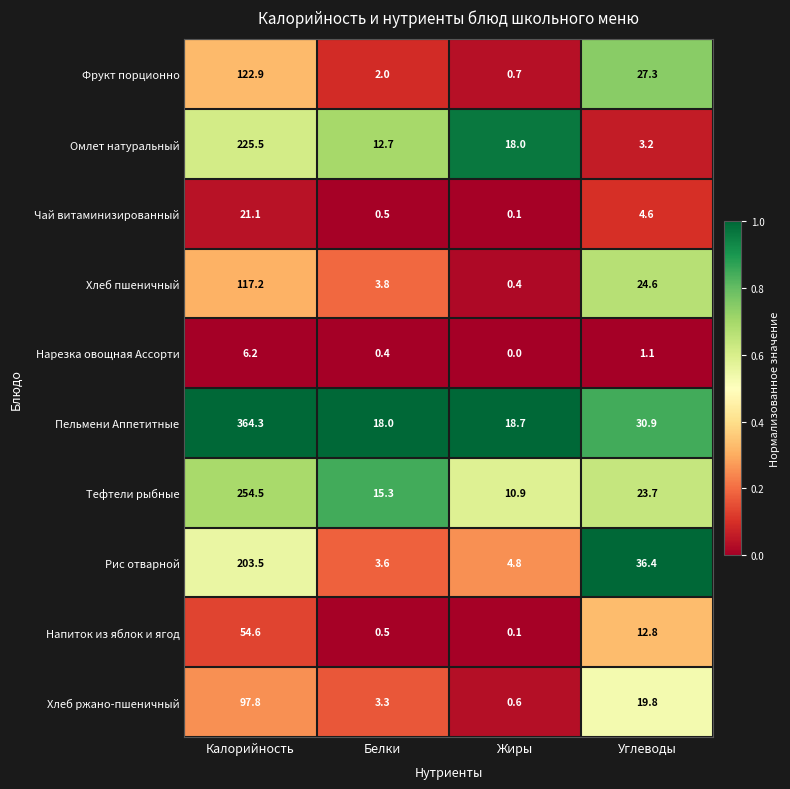

Which category has the highest value across all series?

Калорийность